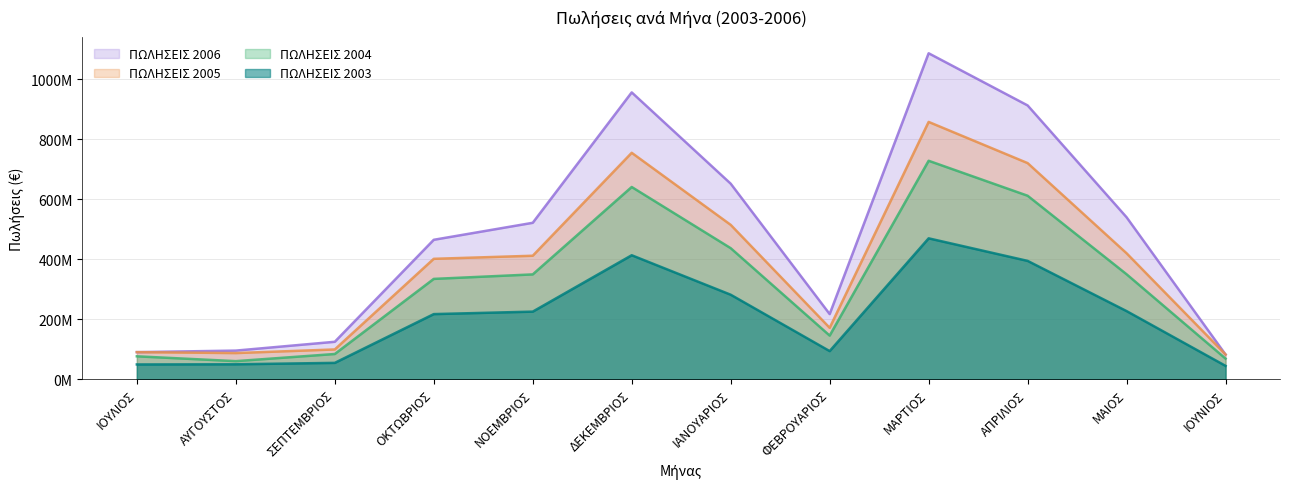

What position from the right is ΟΚΤΩΒΡΙΟΣ?

9